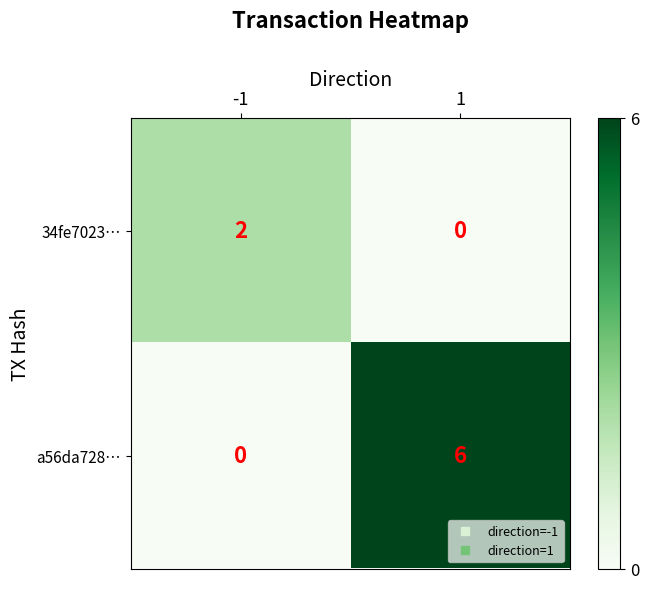

Which series changed the most between -1 and 1?

a56da728…